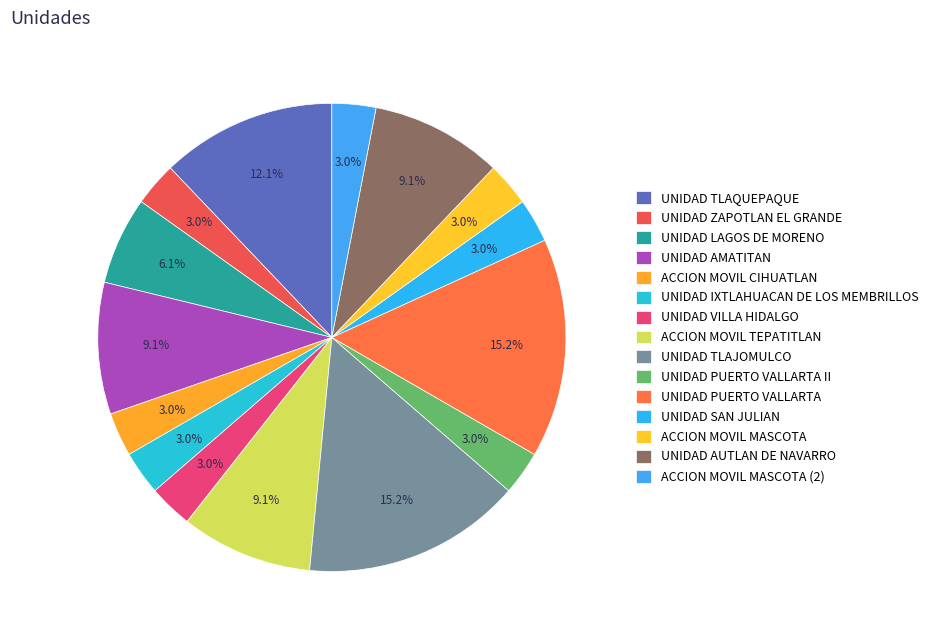

What is the ratio of the value at UNIDAD ZAPOTLAN EL GRANDE to the value at UNIDAD PUERTO VALLARTA?

0.2